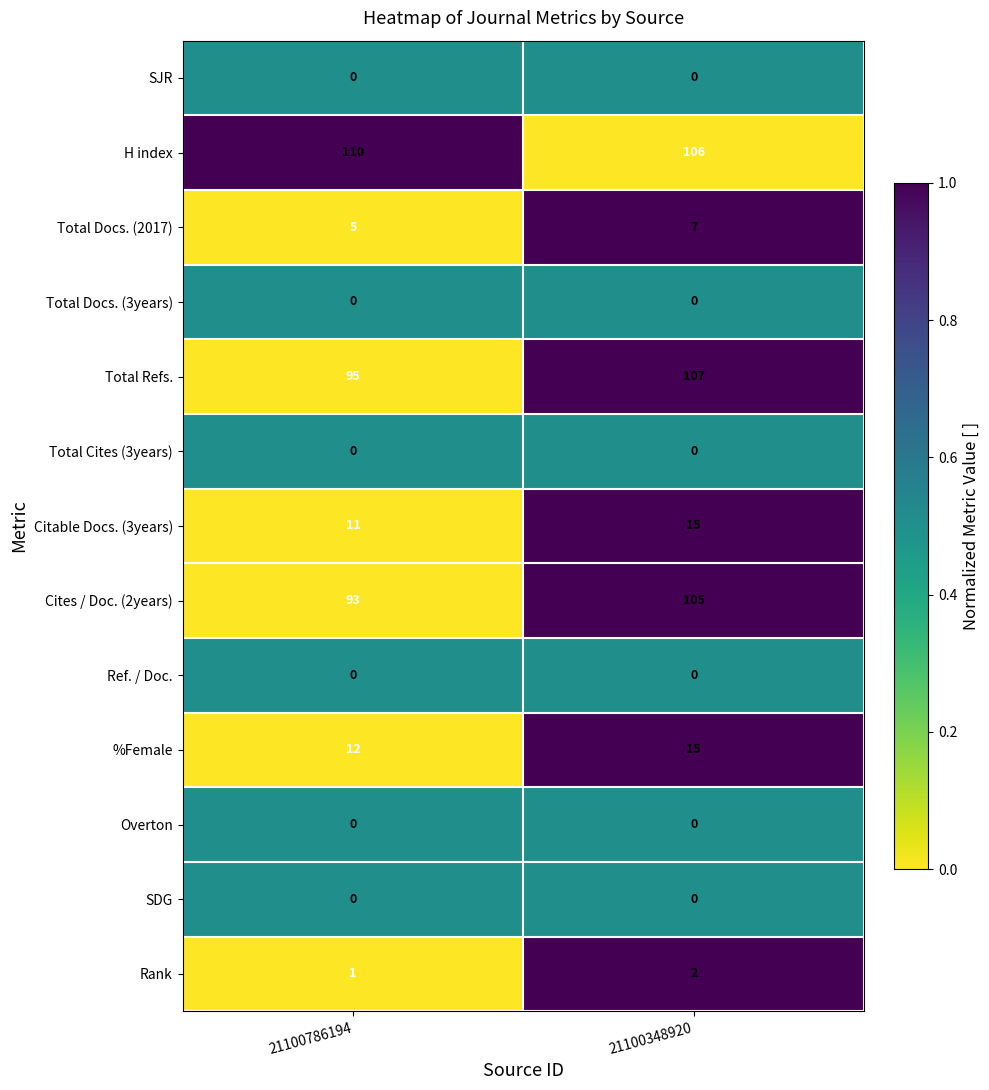

Which series has the largest total across all categories?

H index